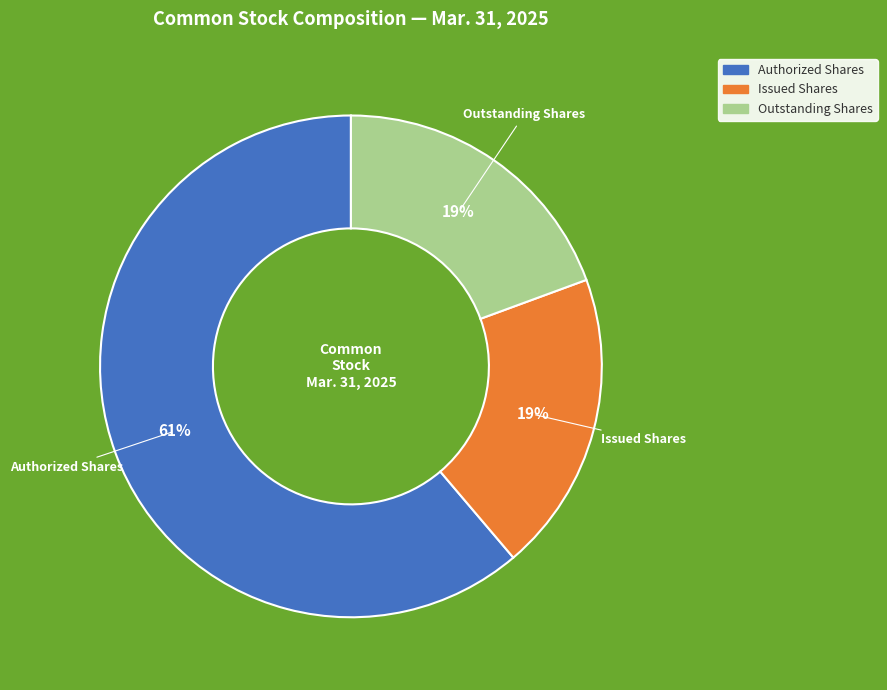

To the nearest percent, what is the difference between the largest and smallest slice percentages?

42%